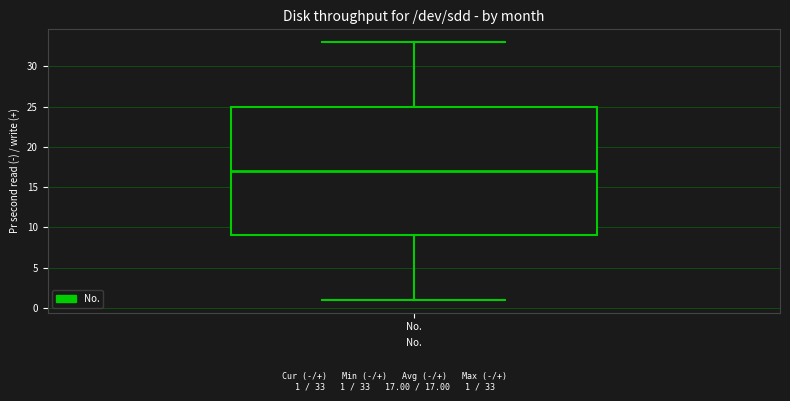

Read this box plot against the y-axis: the position of the median line, the range covered by the box, and the ends of both whiskers. The values are not printed on the chart, so give them approximately, as read against the axis.

median 17, box 9 to 25, whiskers 1 to 33